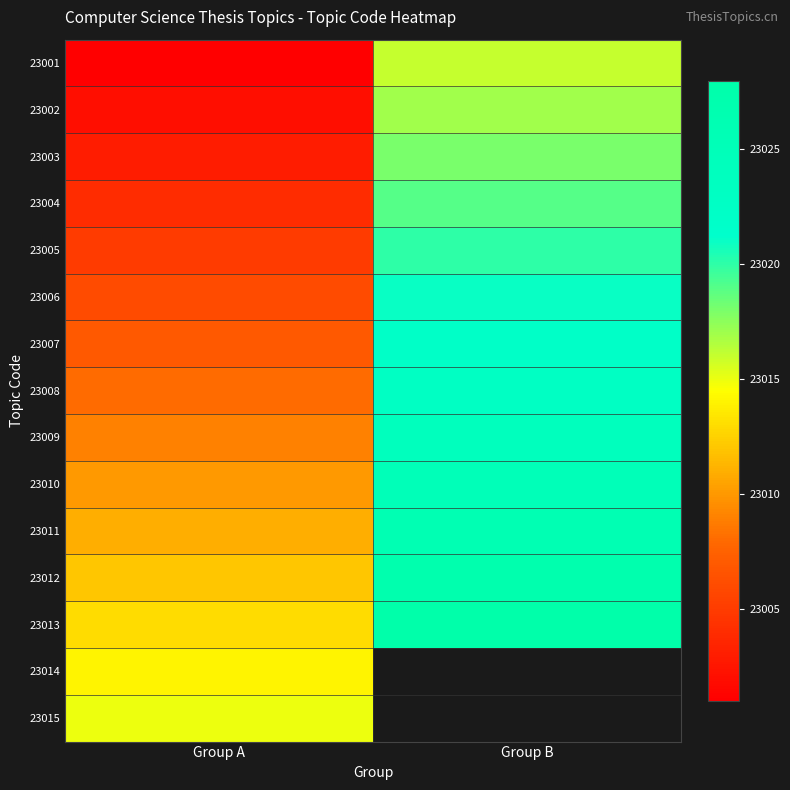

What is the difference between the highest and lowest values at Group A?

14.0